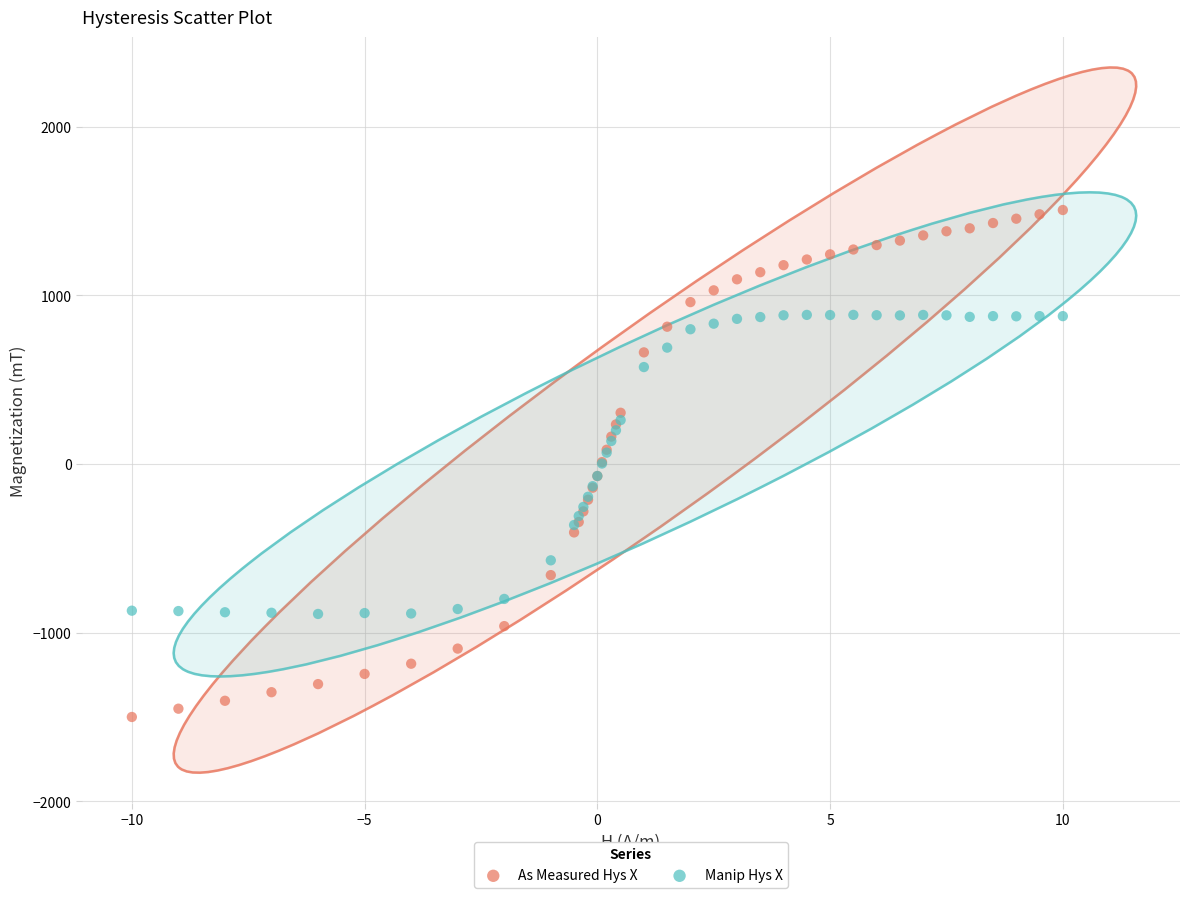

Which series contains the lowest Y value?

As Measured Hys X